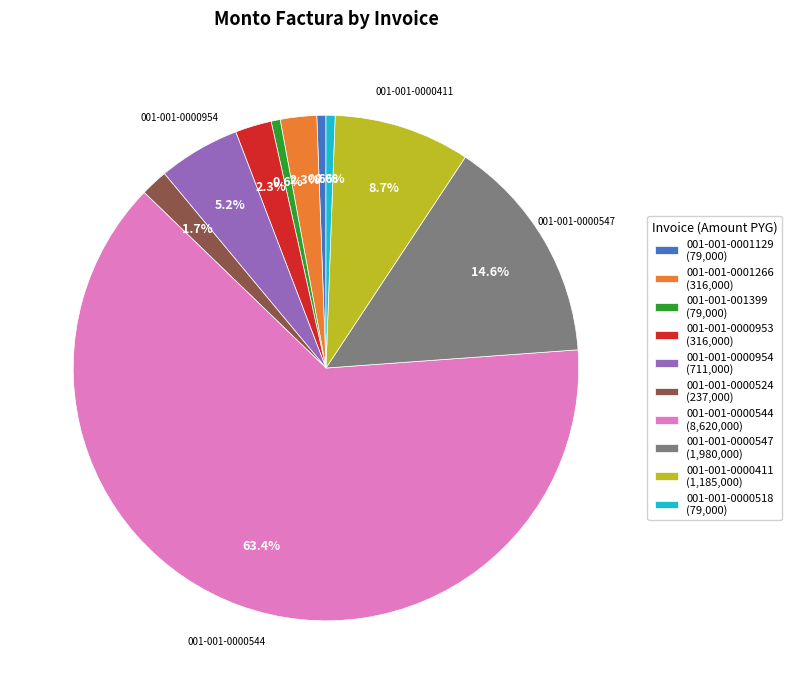

How many segments does this pie chart have?

10